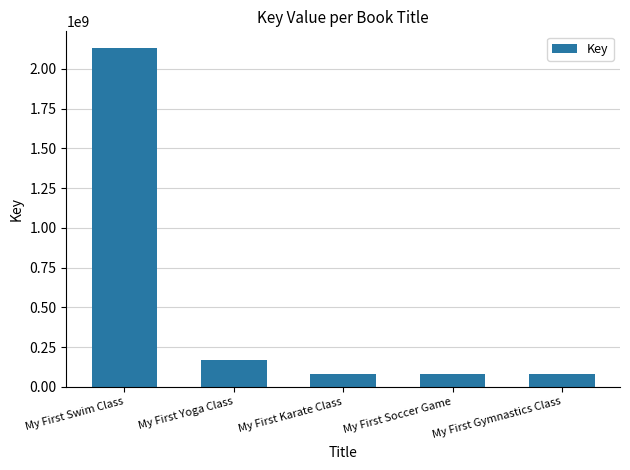

What position from the right is My First Yoga Class?

4